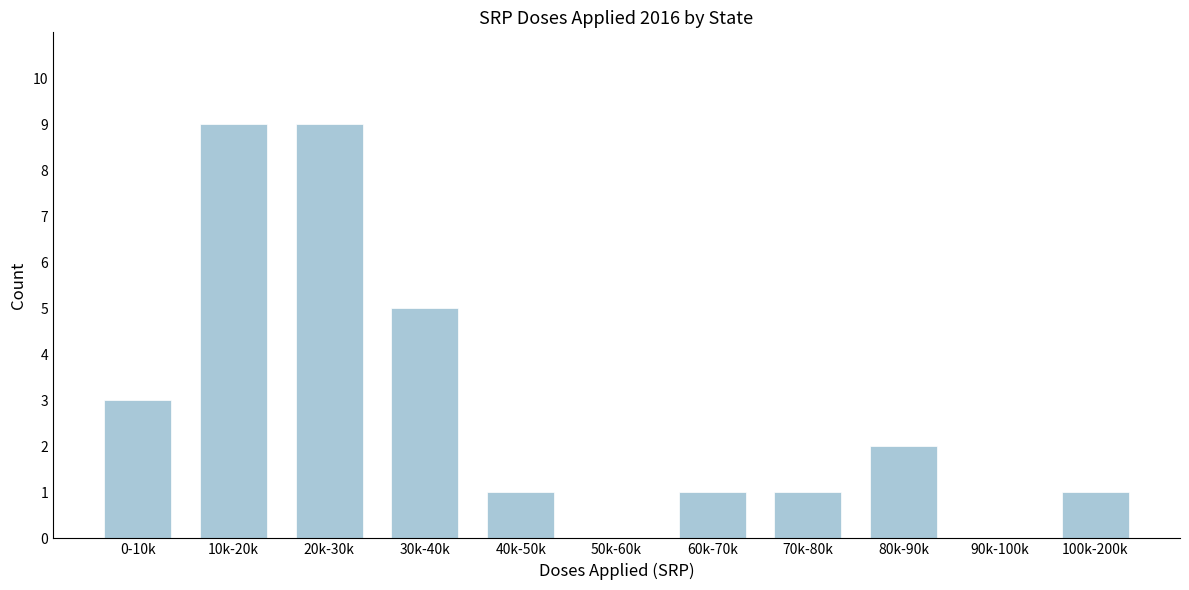

Reading left to right, what are all the values shown in this chart?

0-10k=3	10k-20k=9	20k-30k=9	30k-40k=5	40k-50k=1	50k-60k=0	60k-70k=1	70k-80k=1	80k-90k=2	90k-100k=0	100k-200k=1